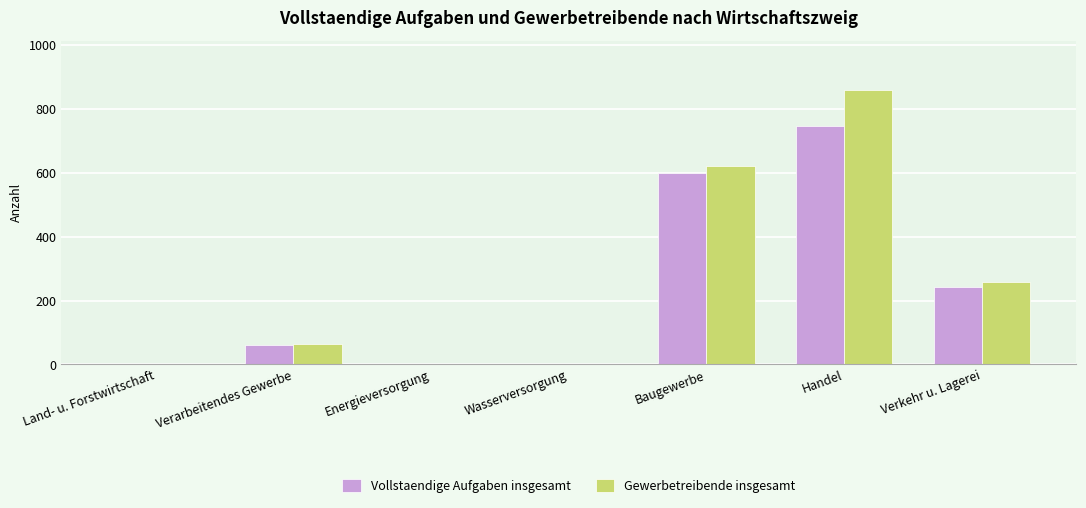

What value does the Vollstaendige Aufgaben insgesamt series have at Baugewerbe?

600